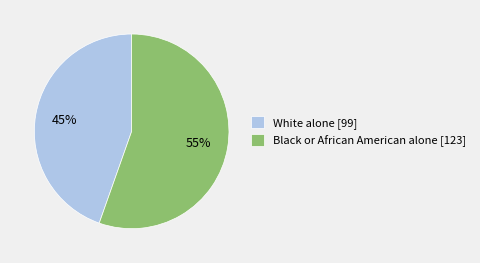

Is Black or African American alone [123] the majority of the pie?

Yes